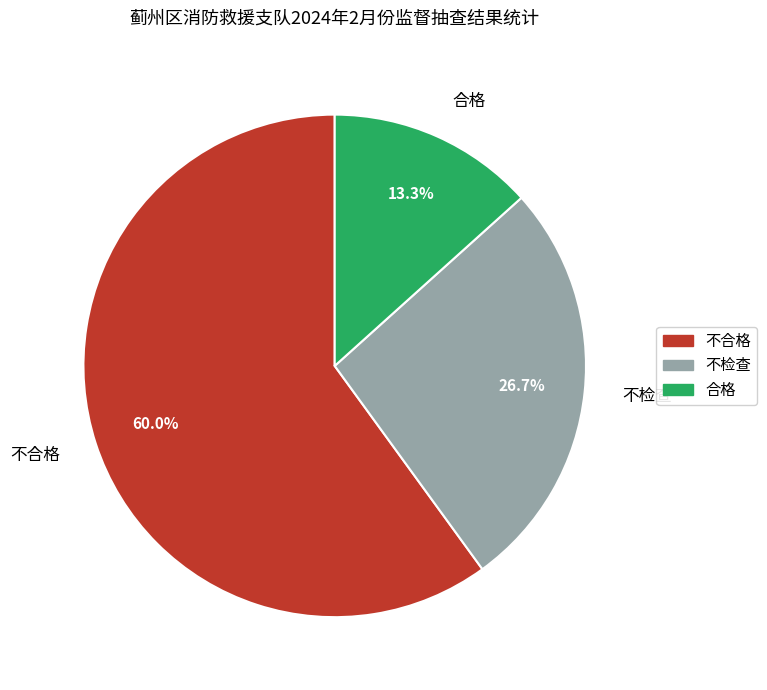

Which slice is the smallest?

合格